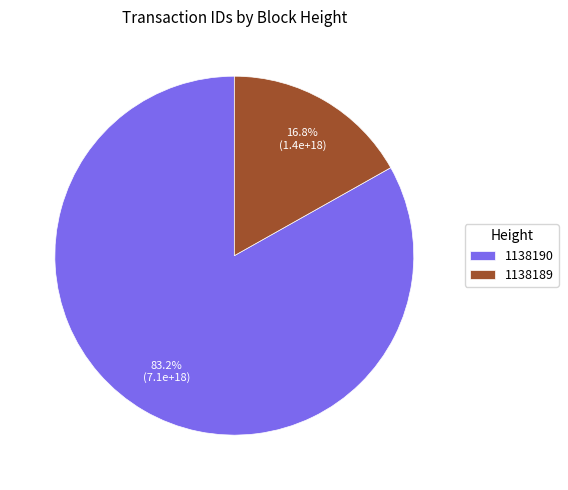

Which slice is the largest?

1138190